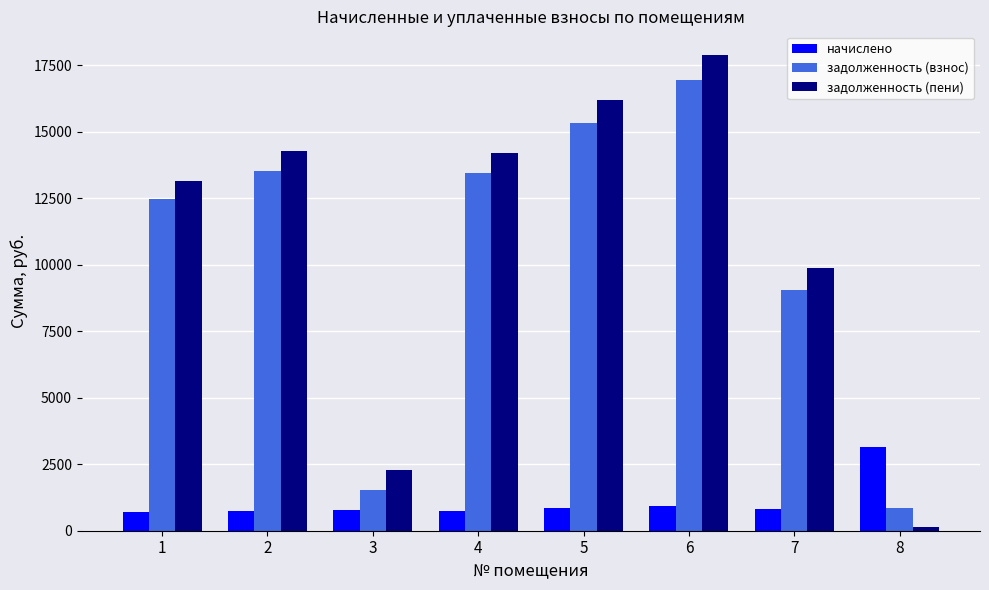

True or false: задолженность (взнос) has a value of 13513.8 at 2.

True